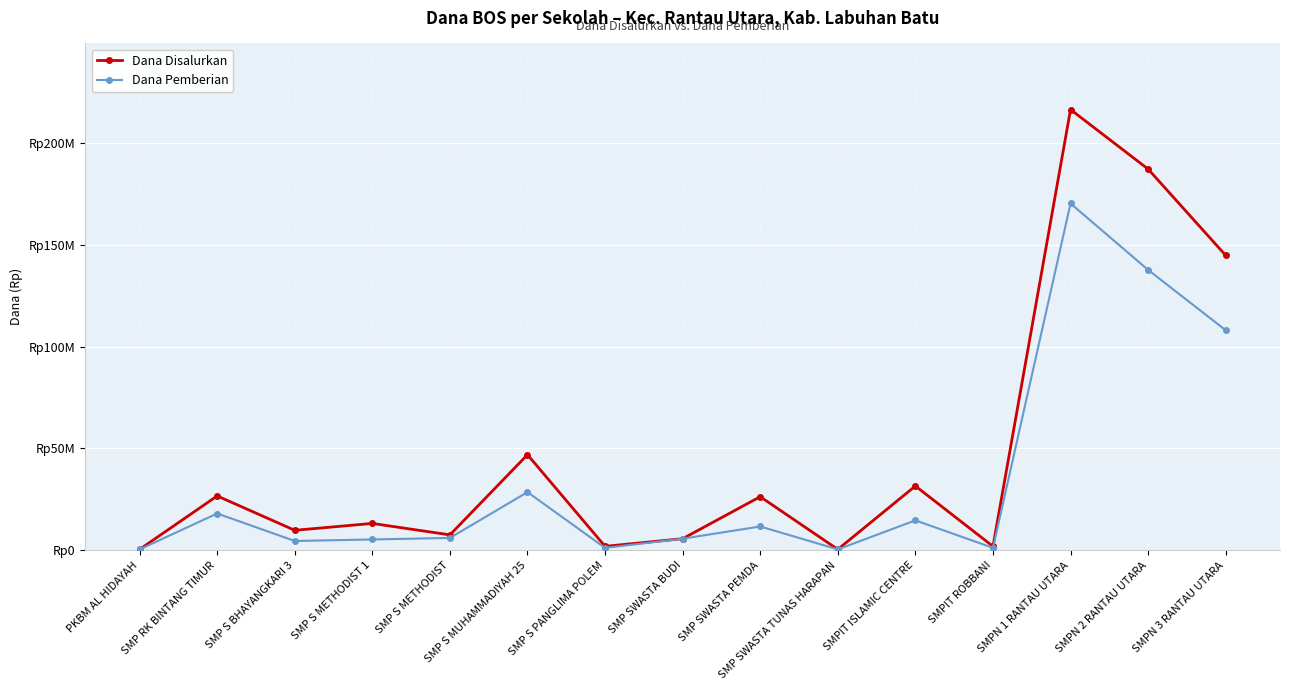

What are all the series names shown in the legend?

Dana Disalurkan, Dana Pemberian